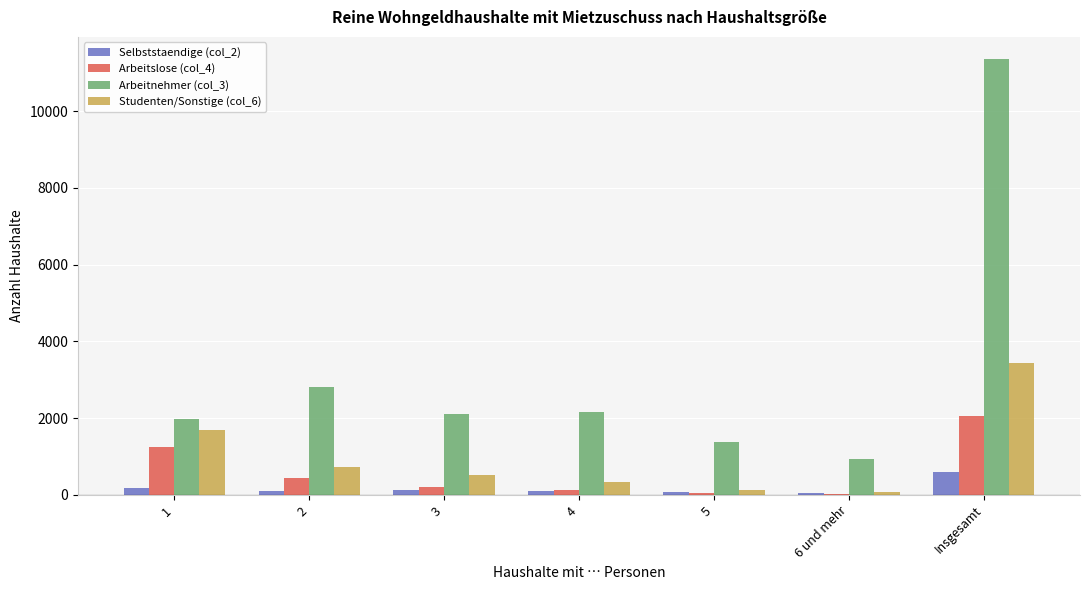

How many groups of bars are there?

7